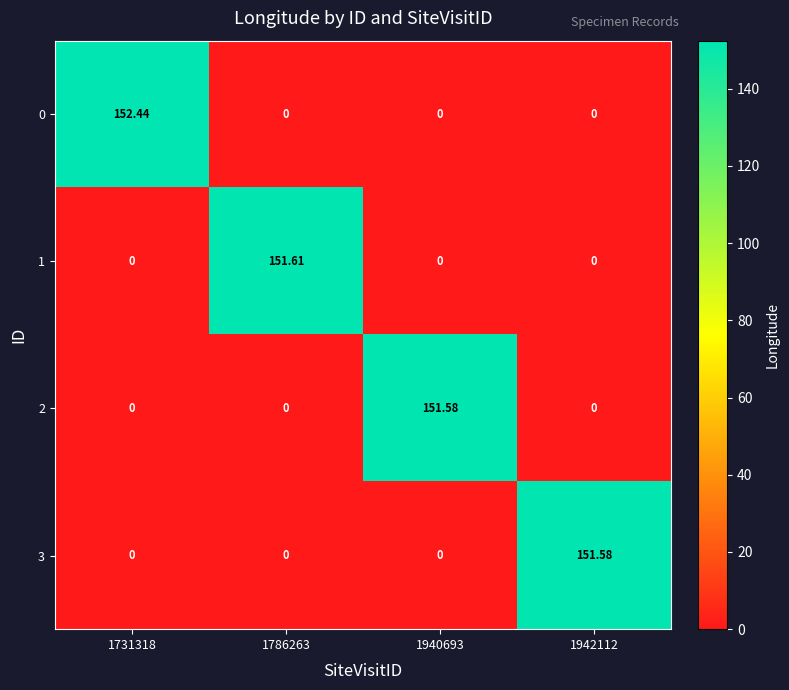

Is the value of 1 at 1731318 greater than the value of 0 at 1731318?

No